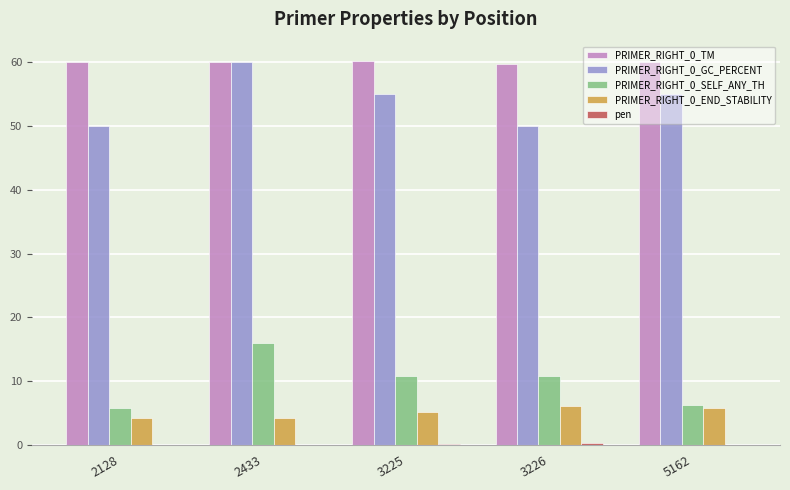

How many data points does each series have?

5